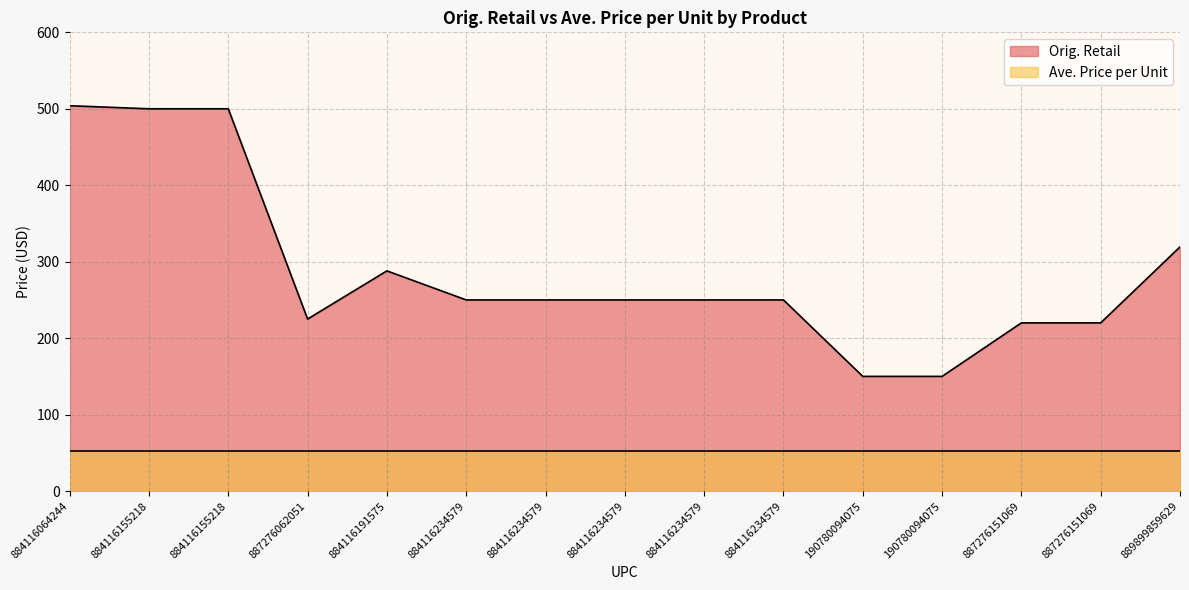

What is the greatest value displayed?

504.0